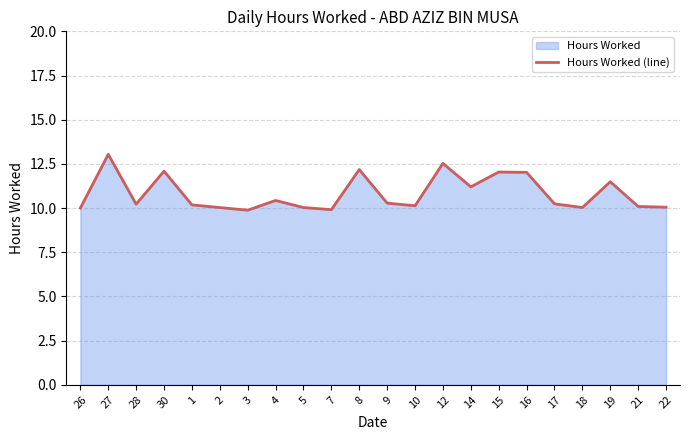

List the labels in order of value, largest first.

27, 12, 8, 30, 15, 16, 19, 14, 4, 9, 17, 28, 1, 10, 21, 22, 2, 5, 18, 26, 7, 3